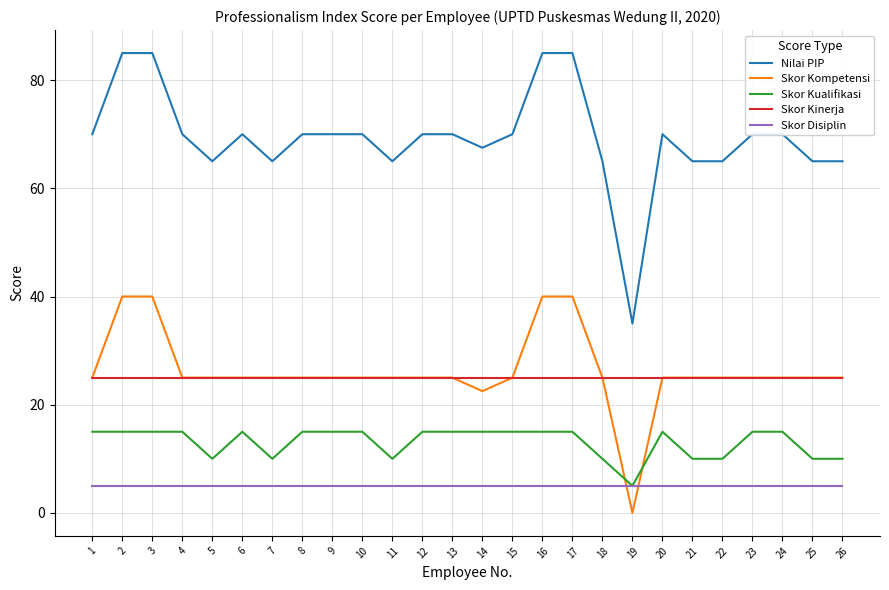

Reading left to right, what are all the values shown in this chart?

Nilai PIP: 1=70.0	2=85.0	3=85.0	4=70.0	5=65.0	6=70.0	7=65.0	8=70.0	9=70.0	10=70.0	11=65.0	12=70.0	13=70.0	14=67.5	15=70.0	16=85.0	17=85.0	18=65.0	19=35.0	20=70.0	21=65.0	22=65.0	23=70.0	24=70.0	25=65.0	26=65.0
Skor Kompetensi: 1=25.0	2=40.0	3=40.0	4=25.0	5=25.0	6=25.0	7=25.0	8=25.0	9=25.0	10=25.0	11=25.0	12=25.0	13=25.0	14=22.5	15=25.0	16=40.0	17=40.0	18=25.0	19=0.0	20=25.0	21=25.0	22=25.0	23=25.0	24=25.0	25=25.0	26=25.0
Skor Kualifikasi: 1=15.0	2=15.0	3=15.0	4=15.0	5=10.0	6=15.0	7=10.0	8=15.0	9=15.0	10=15.0	11=10.0	12=15.0	13=15.0	14=15.0	15=15.0	16=15.0	17=15.0	18=10.0	19=5.0	20=15.0	21=10.0	22=10.0	23=15.0	24=15.0	25=10.0	26=10.0
Skor Kinerja: 1=25.0	2=25.0	3=25.0	4=25.0	5=25.0	6=25.0	7=25.0	8=25.0	9=25.0	10=25.0	11=25.0	12=25.0	13=25.0	14=25.0	15=25.0	16=25.0	17=25.0	18=25.0	19=25.0	20=25.0	21=25.0	22=25.0	23=25.0	24=25.0	25=25.0	26=25.0
Skor Disiplin: 1=5.0	2=5.0	3=5.0	4=5.0	5=5.0	6=5.0	7=5.0	8=5.0	9=5.0	10=5.0	11=5.0	12=5.0	13=5.0	14=5.0	15=5.0	16=5.0	17=5.0	18=5.0	19=5.0	20=5.0	21=5.0	22=5.0	23=5.0	24=5.0	25=5.0	26=5.0